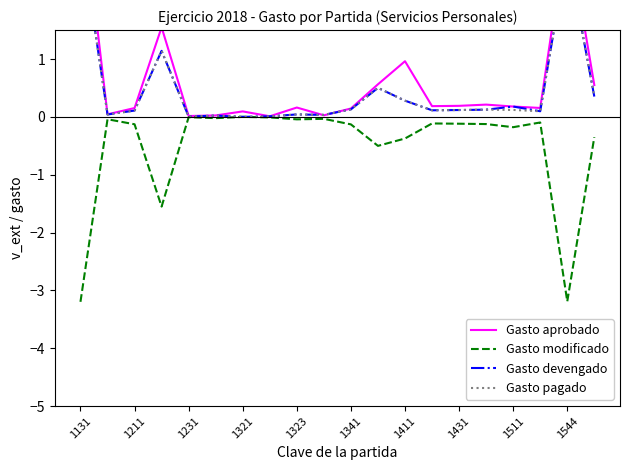

What is the difference between the second highest and second lowest values in the Gasto aprobado series?

3.3